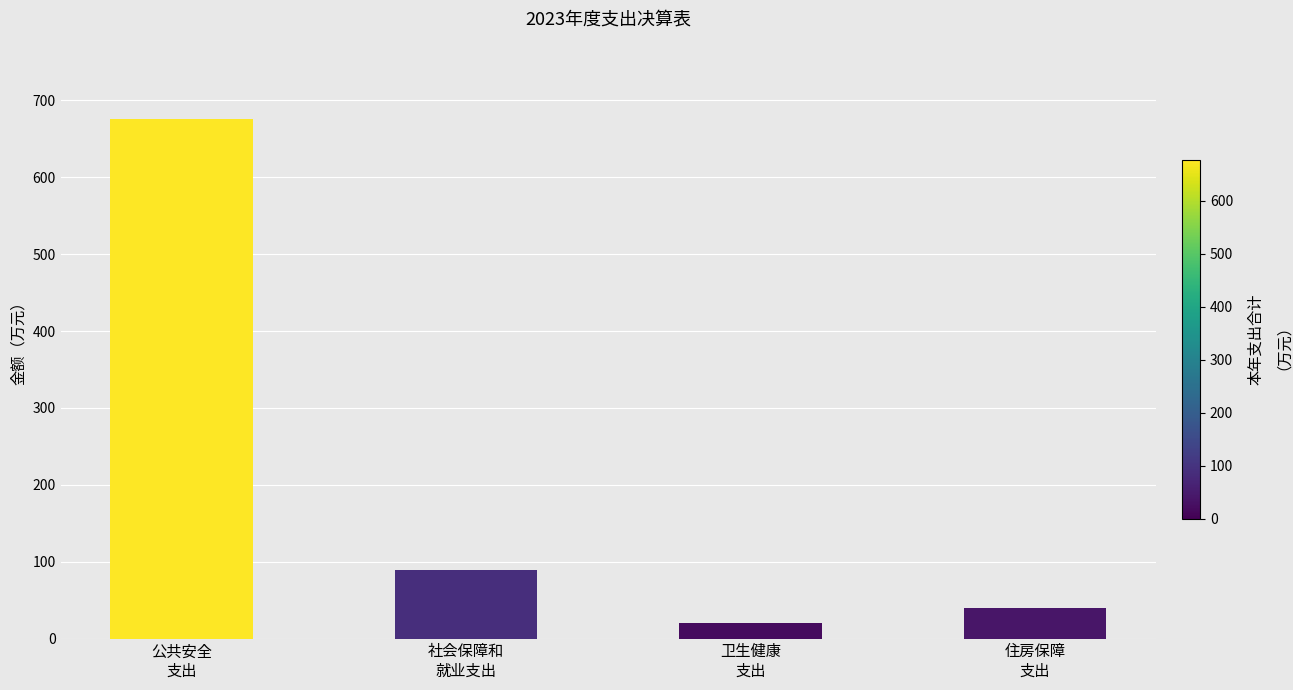

What is the difference between the maximum and minimum values?

656.2